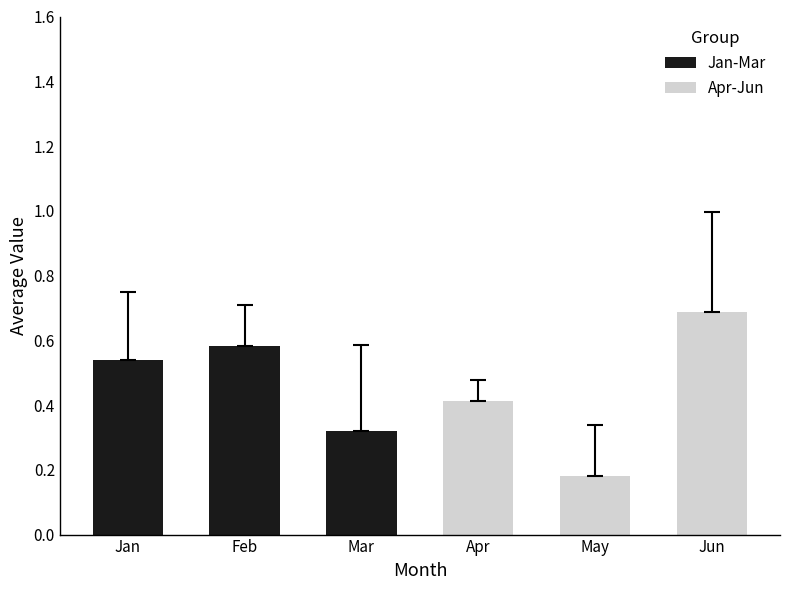

What is the value of the Jun bar at the 2nd from the left?

0.6